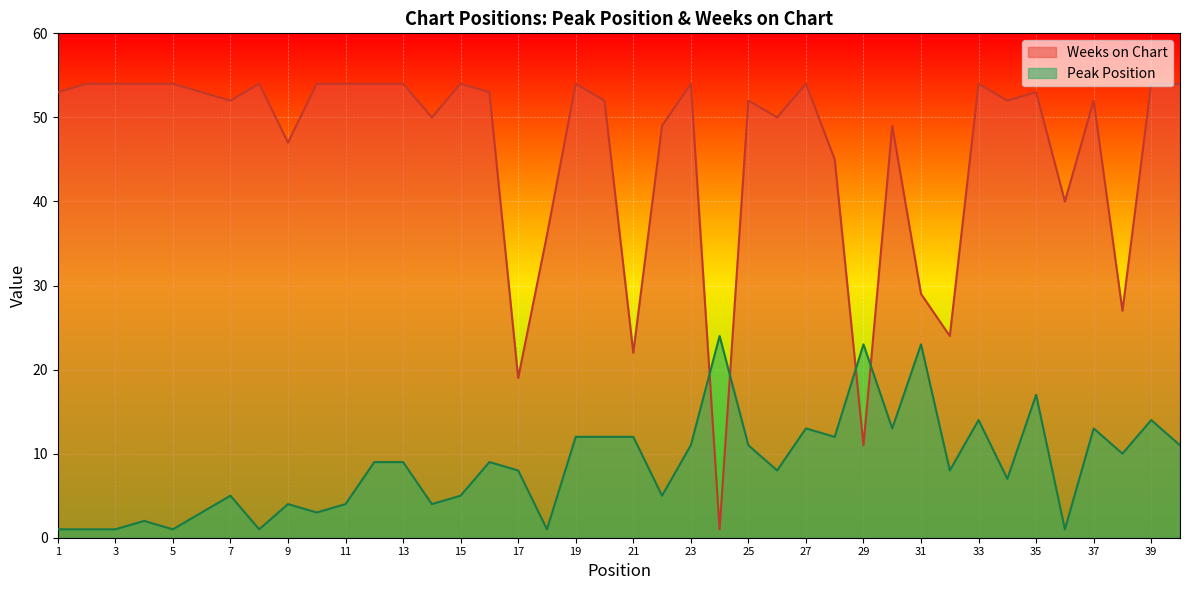

Which series has the largest total across all categories?

Weeks on Chart